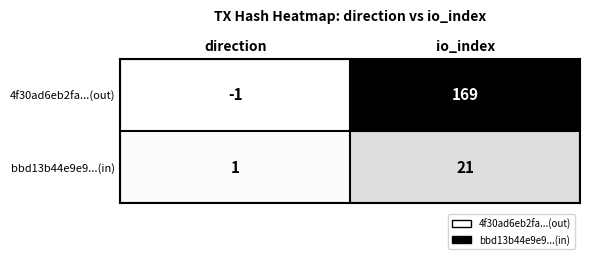

True or false: 4f30ad6eb2fa...(out) has a value of 169 at io_index.

True